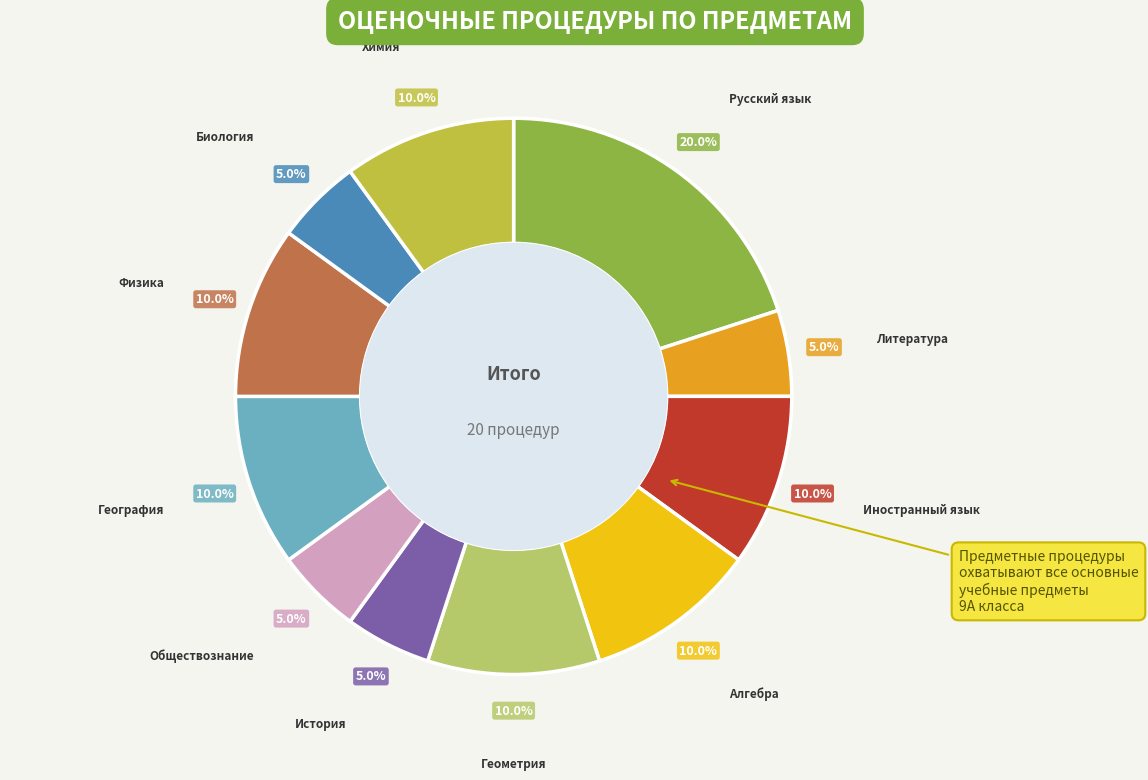

True or false: Алгебра accounts for 17% of the total.

False